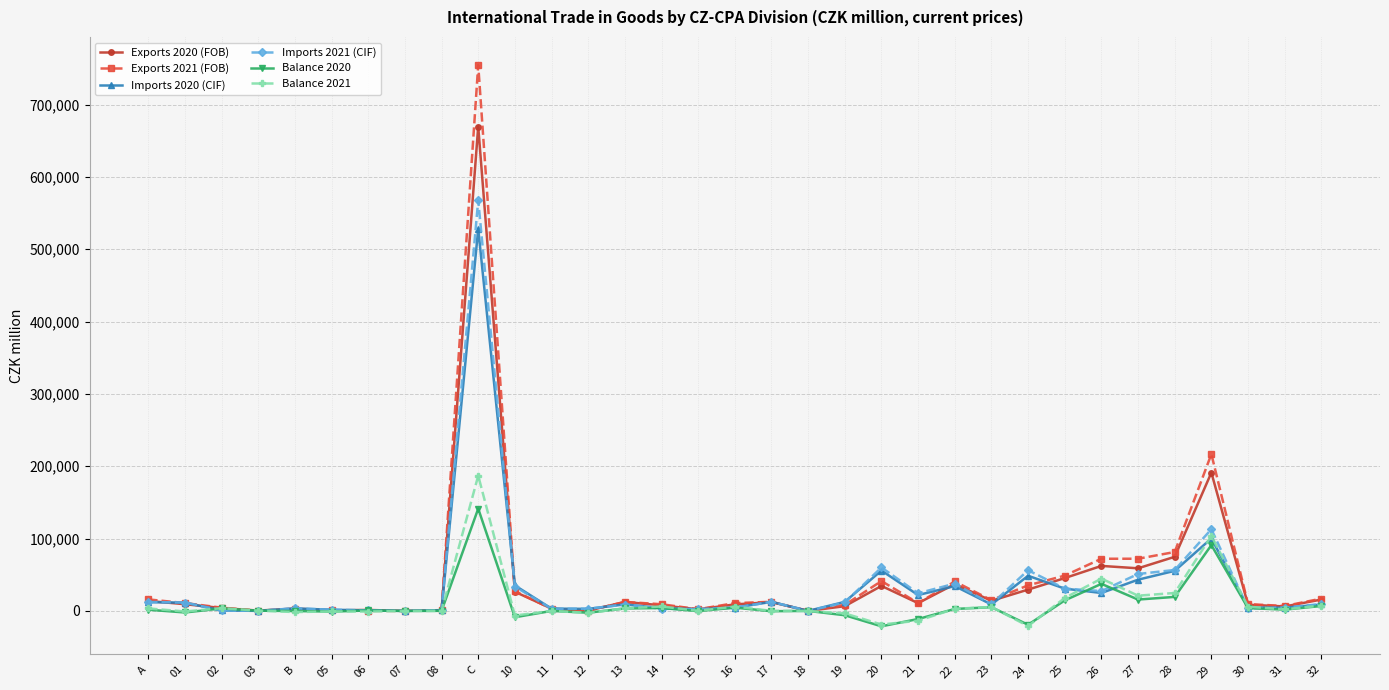

List the series in order of their peak value, highest first.

Exports 2021 (FOB), Exports 2020 (FOB), Imports 2021 (CIF), Imports 2020 (CIF), Balance 2021, Balance 2020